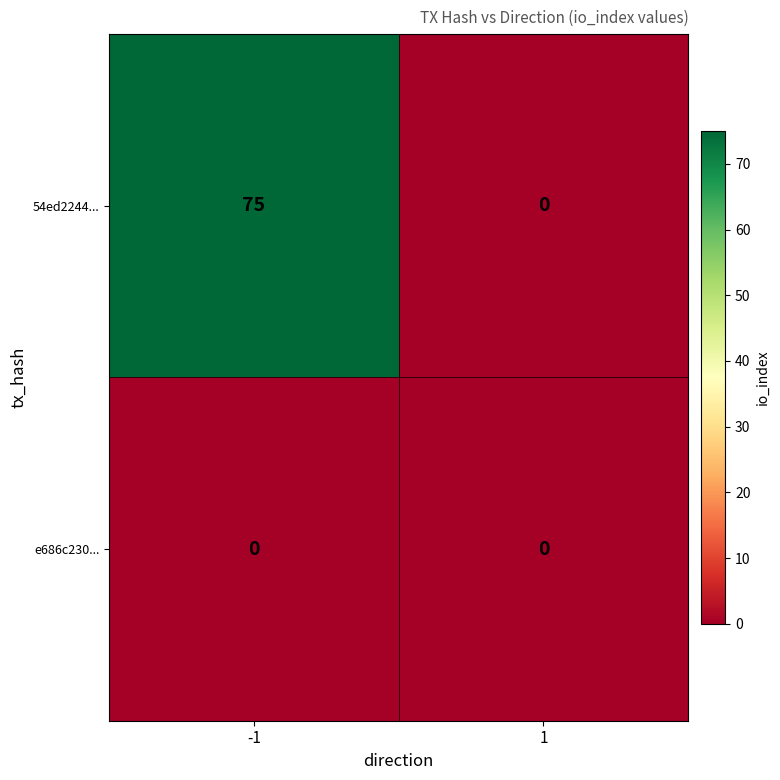

Count the number of categories in the chart.

2